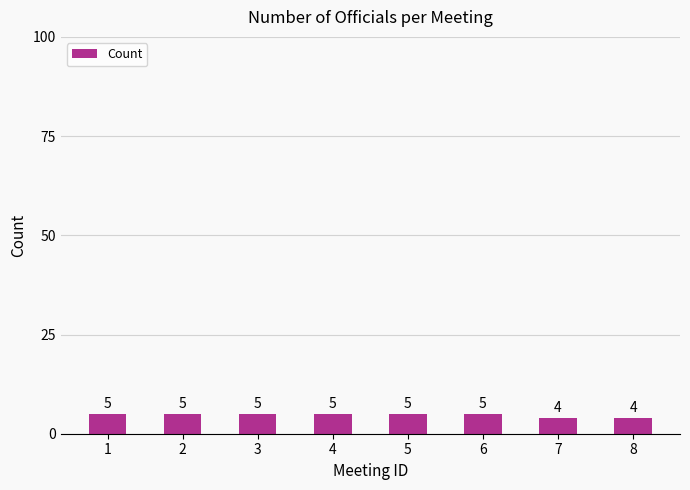

True or false: the data shows 5 at 6.

True